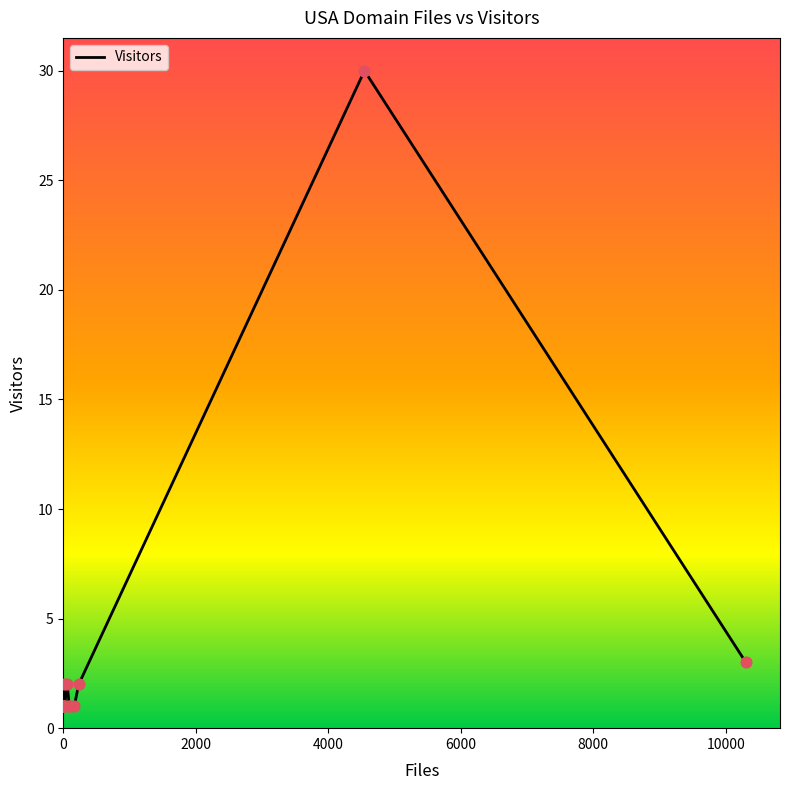

What is the difference between the maximum and minimum values?

29